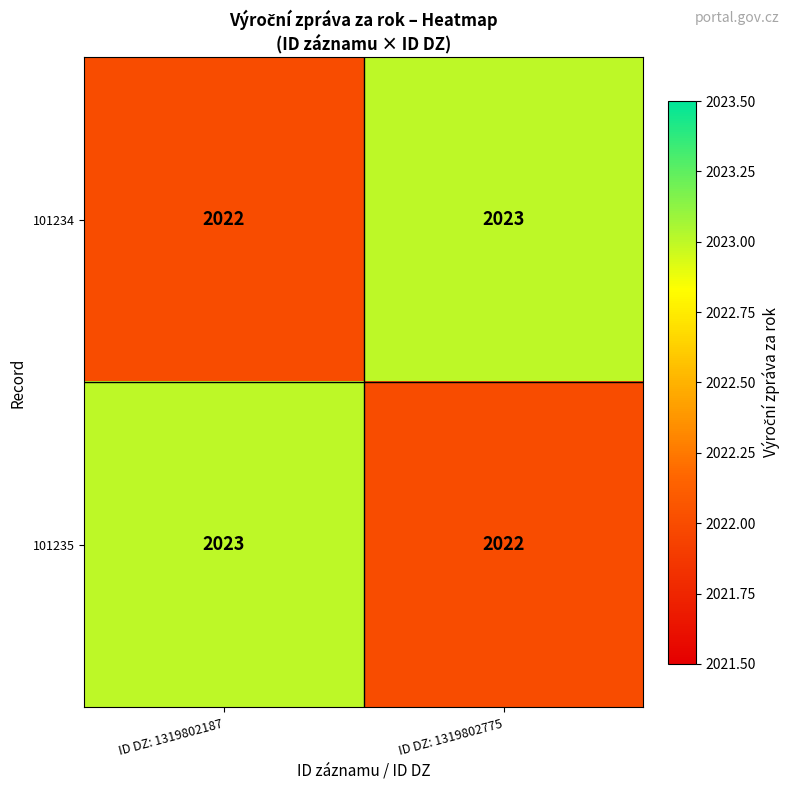

What is the total value across all series at ID DZ: 1319802775?

4045